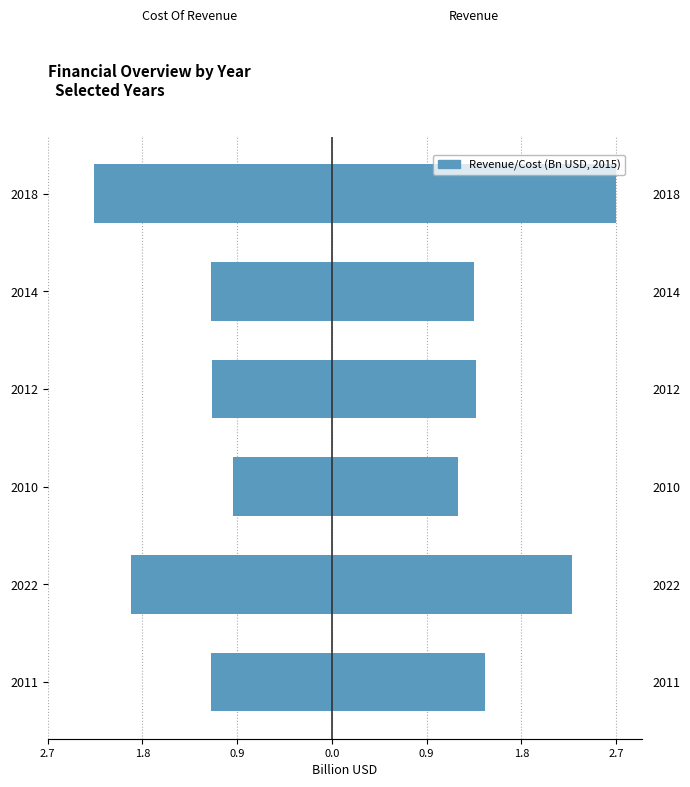

The value of Revenue at 2022 is 2.2. True or false?

True